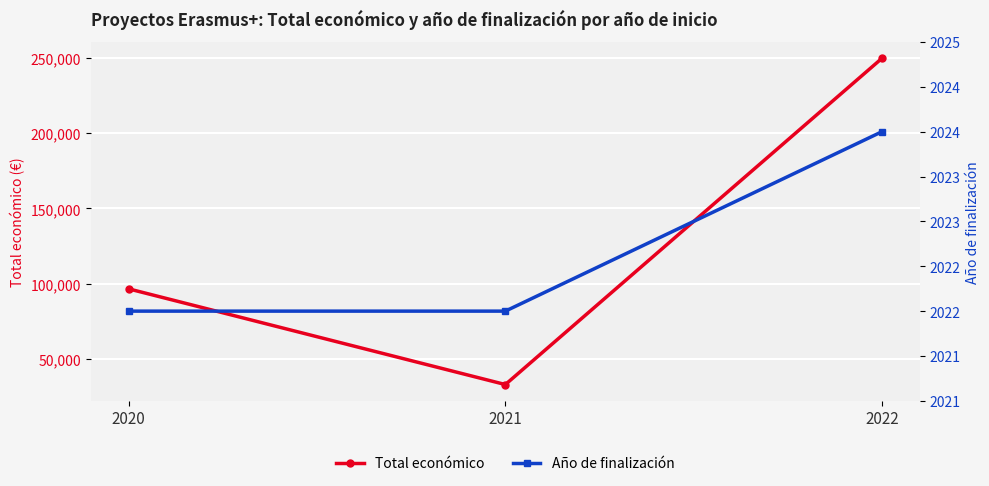

List the series in order of their overall mean, highest first.

Total económico, Año de finalización